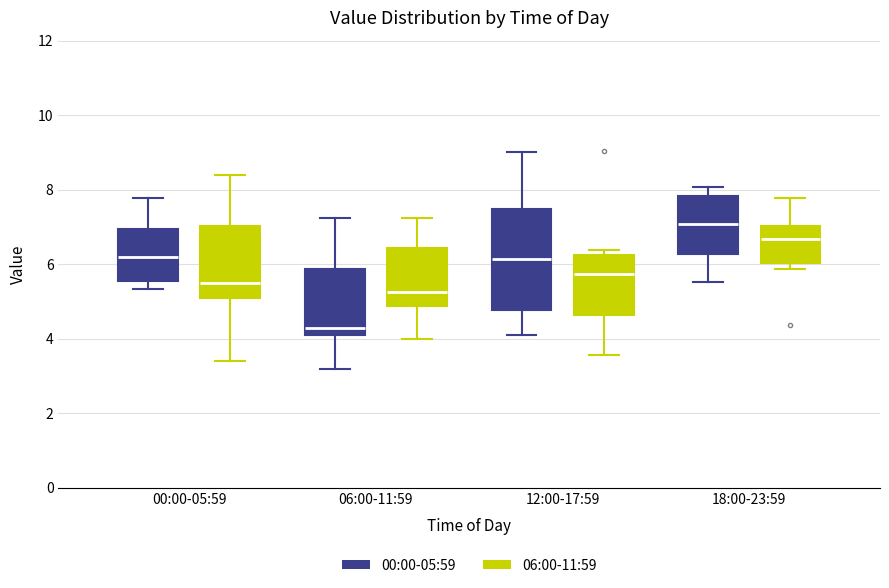

Which box's median line is the lowest?

06:00-11:59 (00:00-05:59)